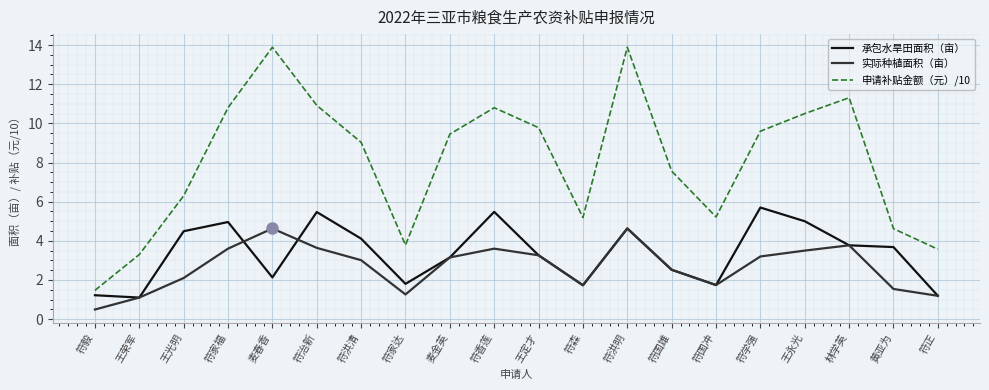

What is the approximate value of 实际种植面积（亩） at 林学英?

3.8